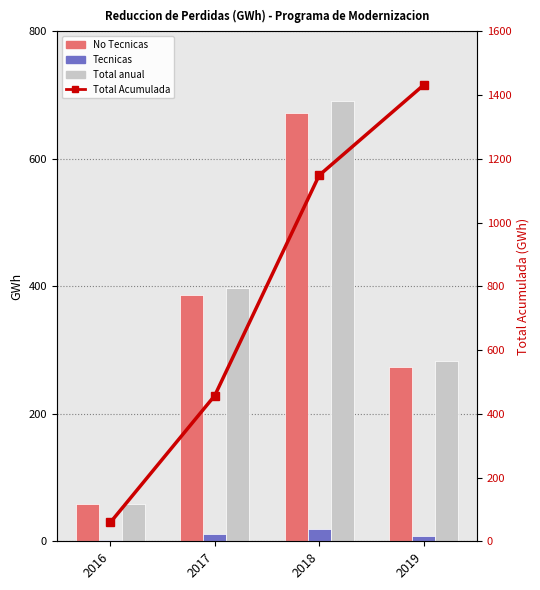

Reading left to right, what are all the values shown in this chart?

No Tecnicas: 58	386	672	274
Tecnicas: 2	11	20	8
Total anual: 59	397	691	283
Total Acumulada: 59	457	1148	1431